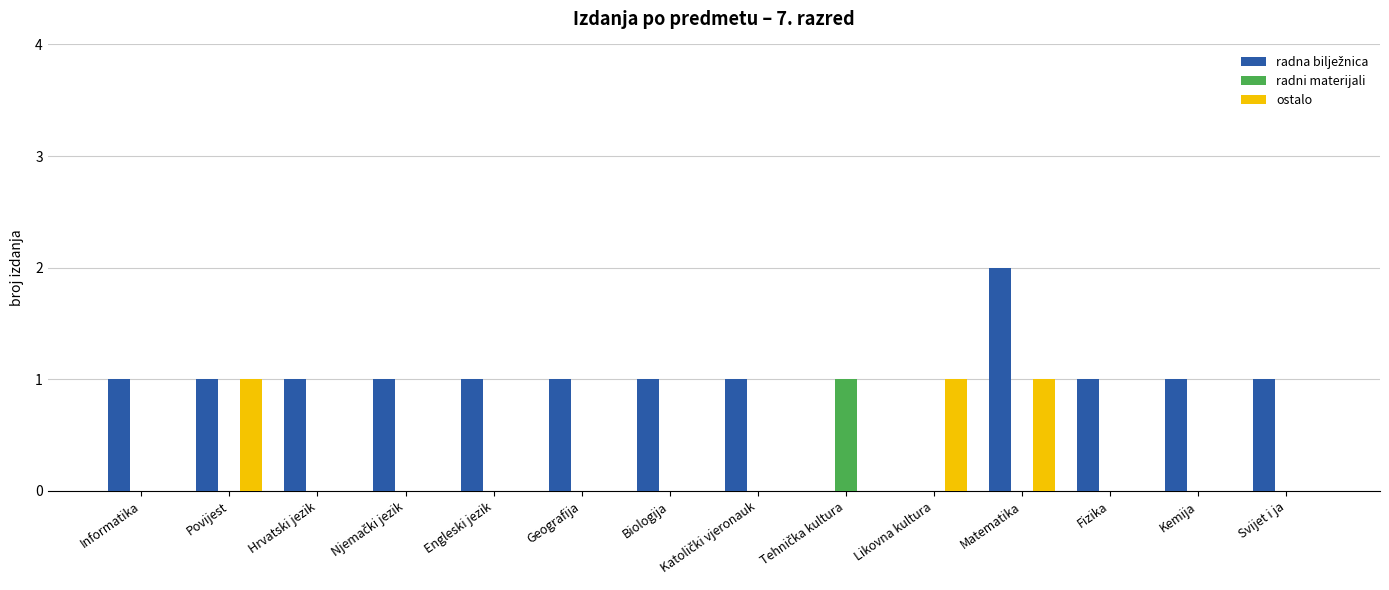

At which category is the sum across all series the highest?

Matematika